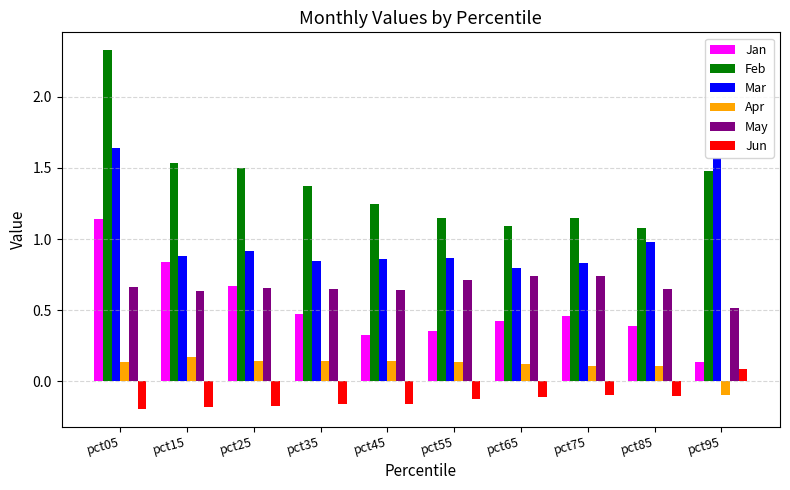

What is the maximum value shown in the chart?

2.3